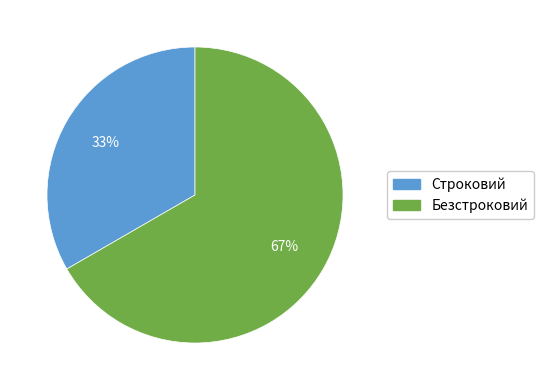

Count the number of slices in the pie.

2